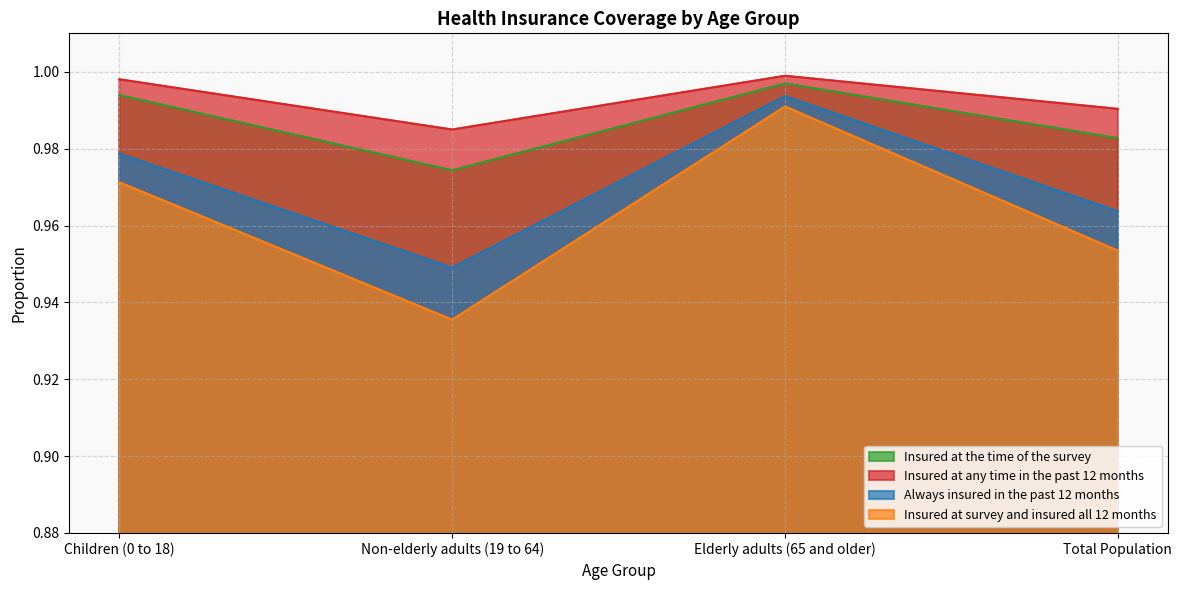

True or false: Insured at any time in the past 12 months and Insured at survey and insured all 12 months cross at least once.

False